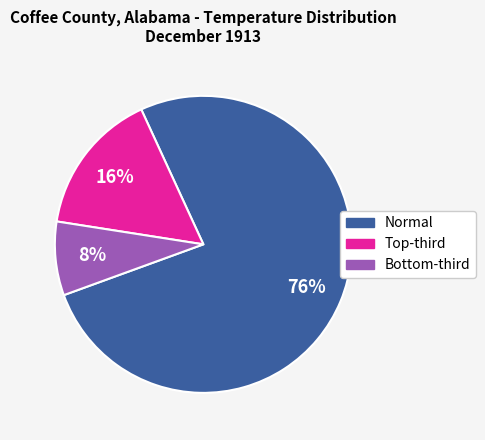

Is there any slice that represents more than half of the pie?

Yes